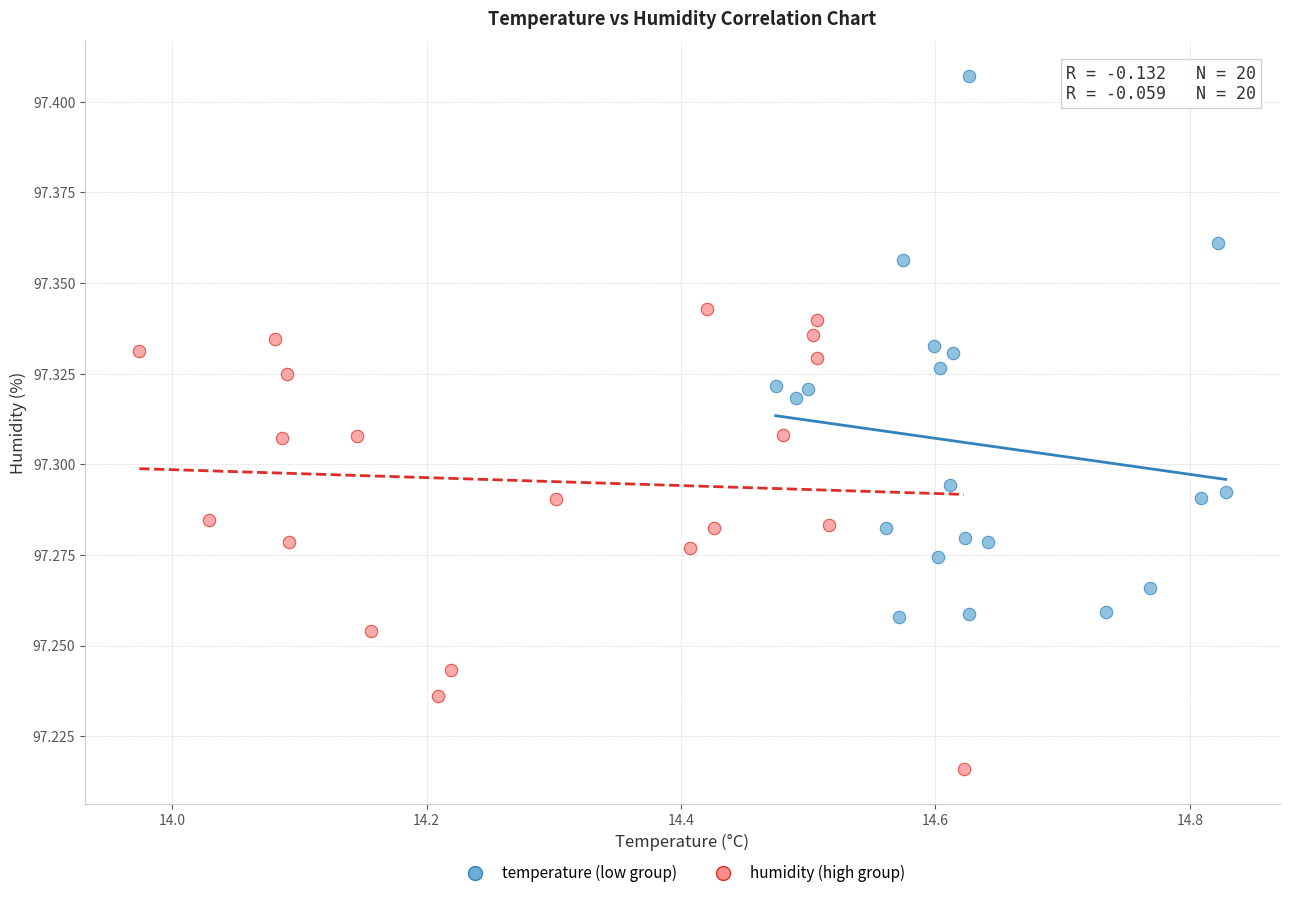

Which series has the largest Y range (max minus min)?

temperature (low group)